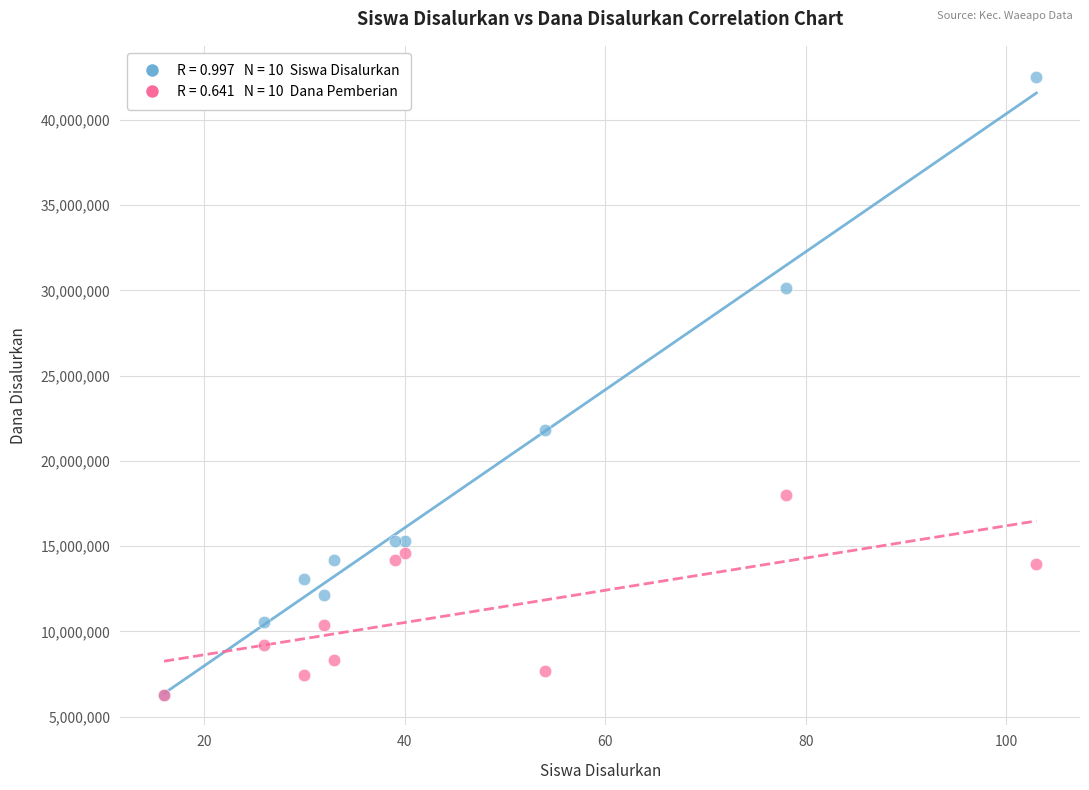

Across all series, what Y value is closest to 24412500?

21825000